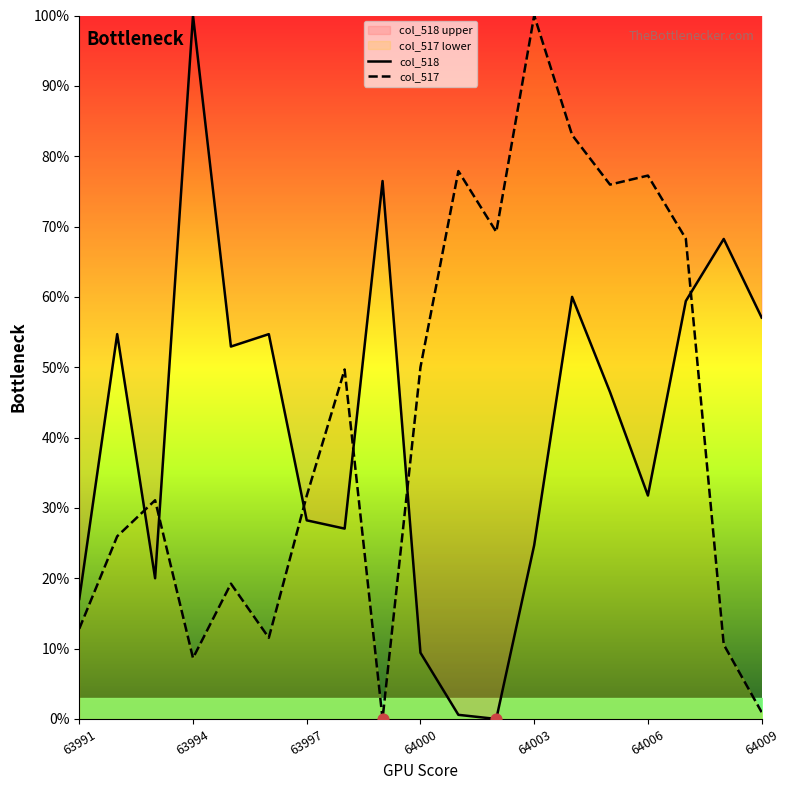

What are all the series names shown in the legend?

col_518, col_517